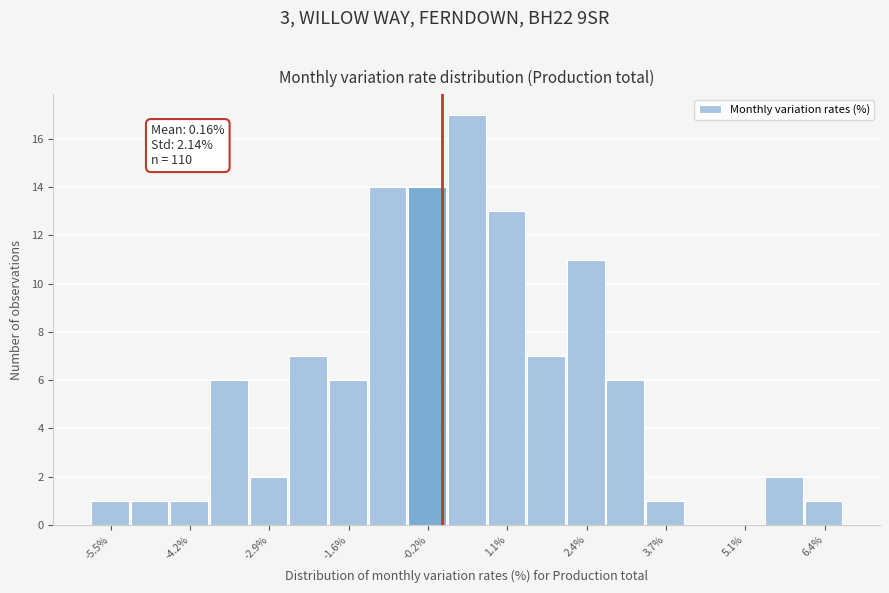

Read against the x-axis, roughly where is the centre of the tallest bar?

0.4